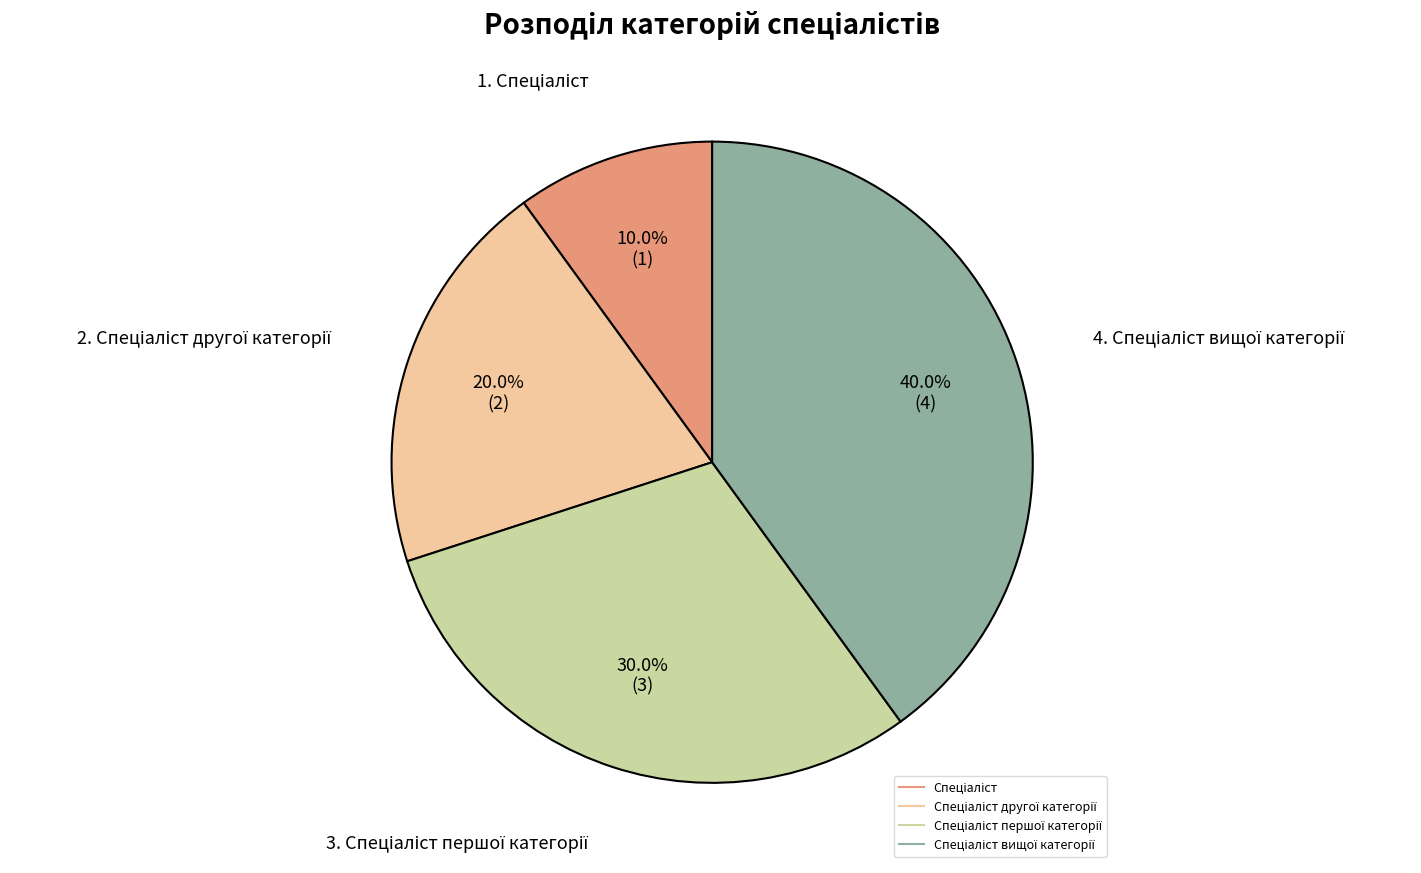

Is there any slice that represents more than half of the pie?

No